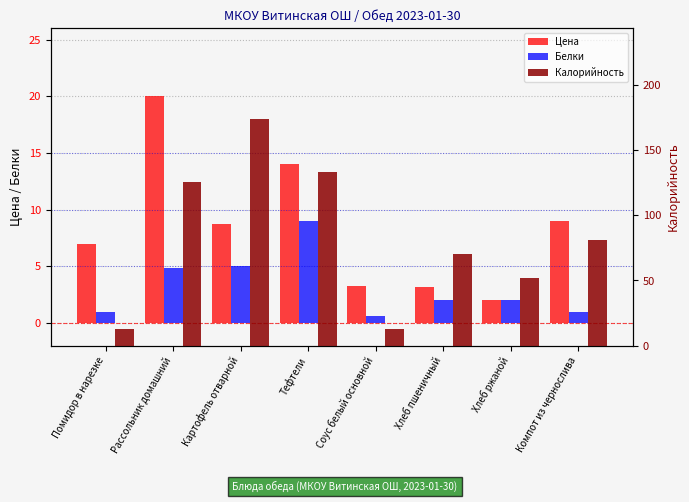

At how many categories does at least one series exceed 84?

3